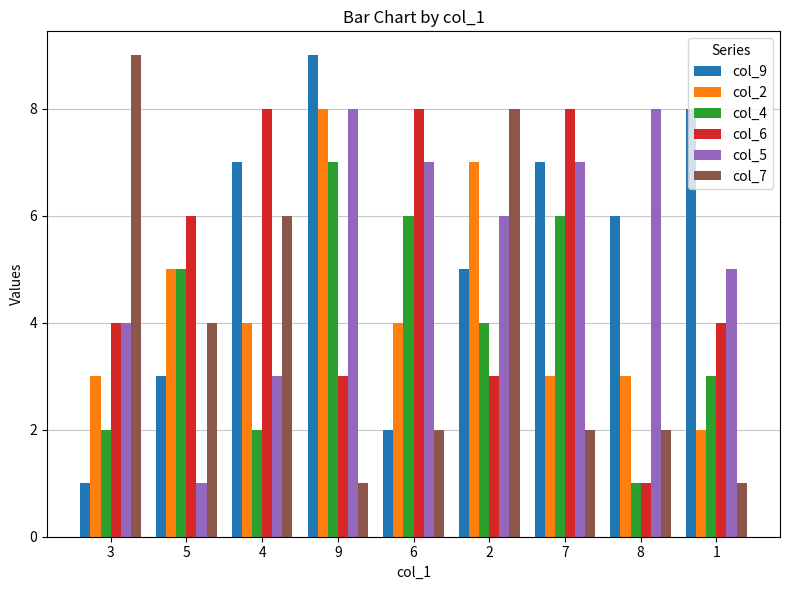

Reading right to left, transcribe all the data shown in this chart.

col_9: 1=8	8=6	7=7	2=5	6=2	9=9	4=7	5=3	3=1
col_2: 1=2	8=3	7=3	2=7	6=4	9=8	4=4	5=5	3=3
col_4: 1=3	8=1	7=6	2=4	6=6	9=7	4=2	5=5	3=2
col_6: 1=4	8=1	7=8	2=3	6=8	9=3	4=8	5=6	3=4
col_5: 1=5	8=8	7=7	2=6	6=7	9=8	4=3	5=1	3=4
col_7: 1=1	8=2	7=2	2=8	6=2	9=1	4=6	5=4	3=9